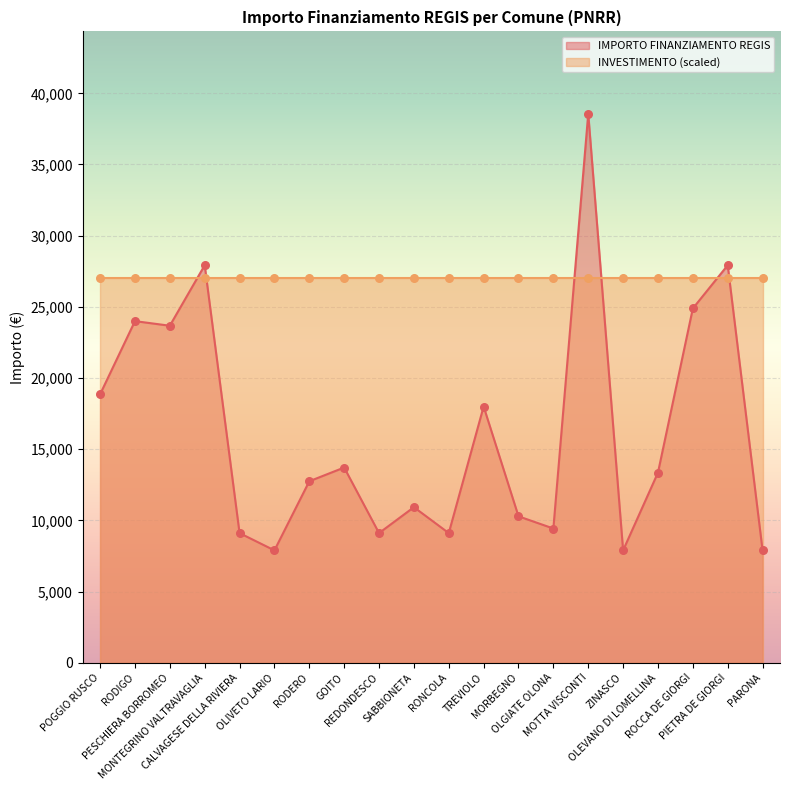

Which has a higher value, CALVAGESE DELLA RIVIERA or PESCHIERA BORROMEO?

PESCHIERA BORROMEO